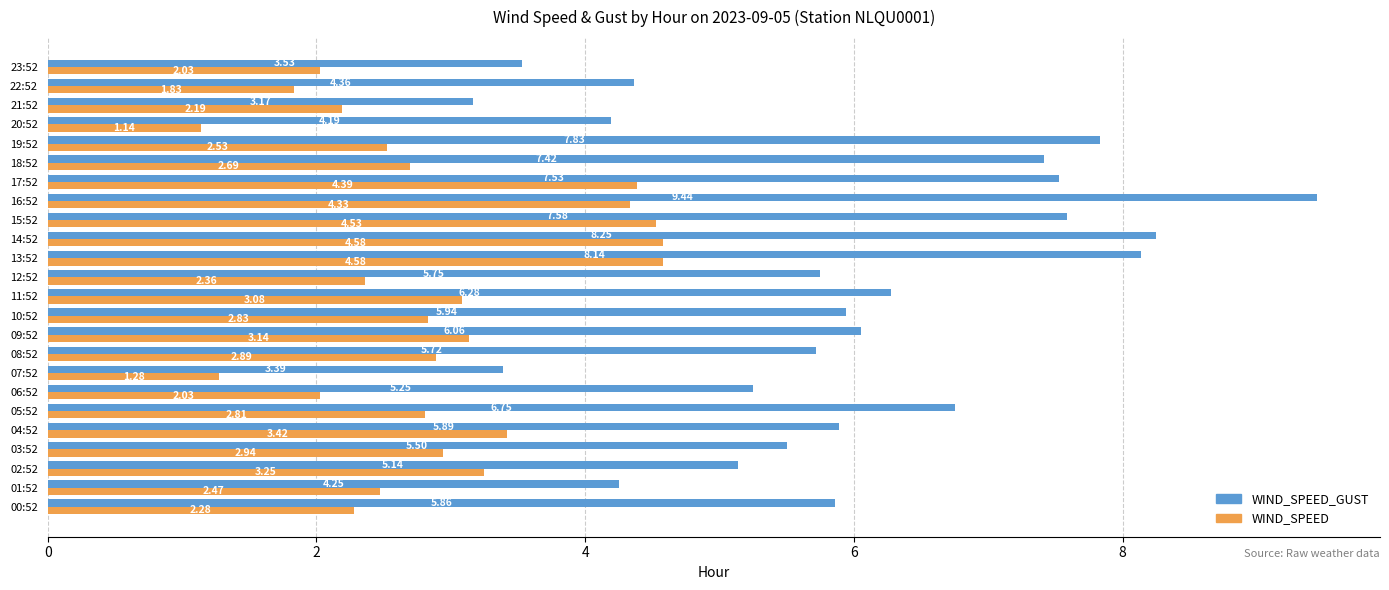

Which series has the widest spread of values?

WIND_SPEED_GUST